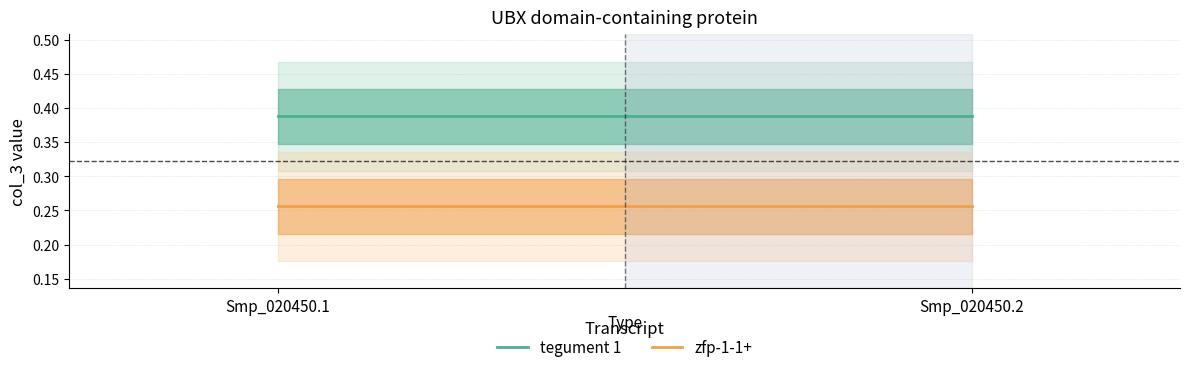

Does the chart have visible grid lines?

Yes